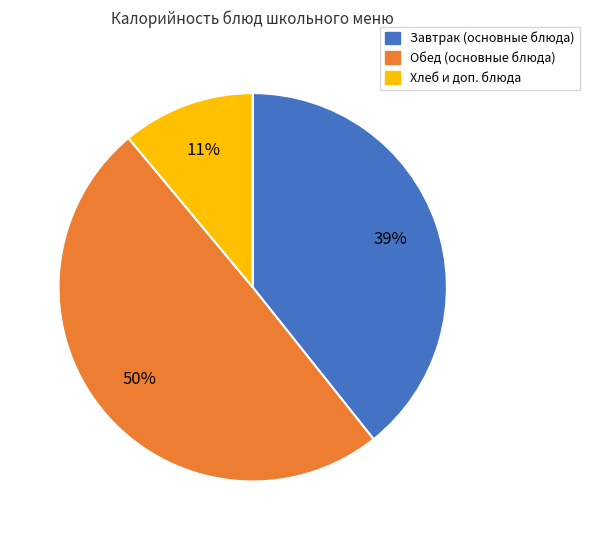

To the nearest percent, what is the difference between the largest and smallest slice percentages?

39%